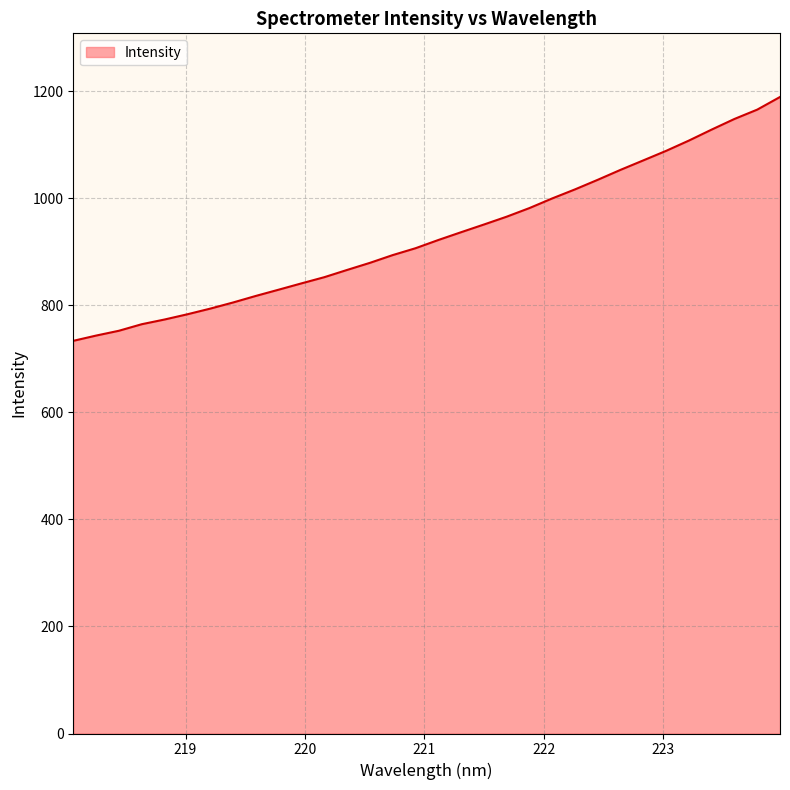

What is the difference between the maximum and minimum values?

455.5